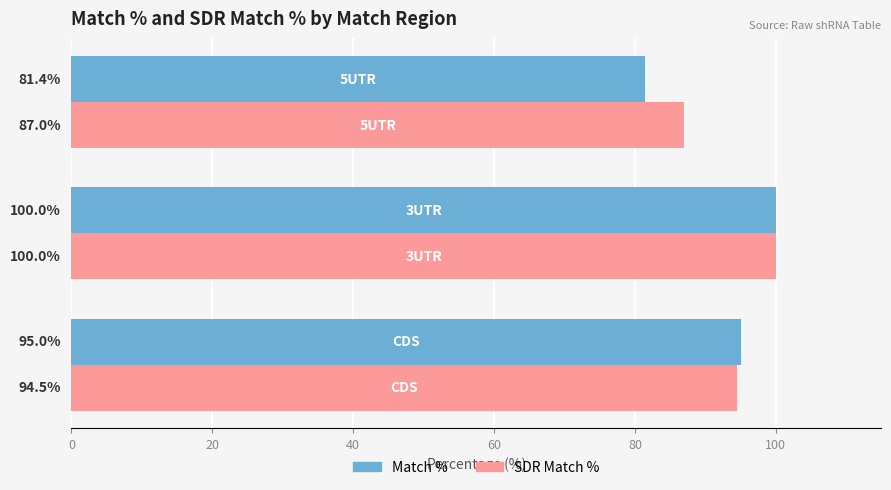

What is the lowest value of the SDR Match % series?

87.0